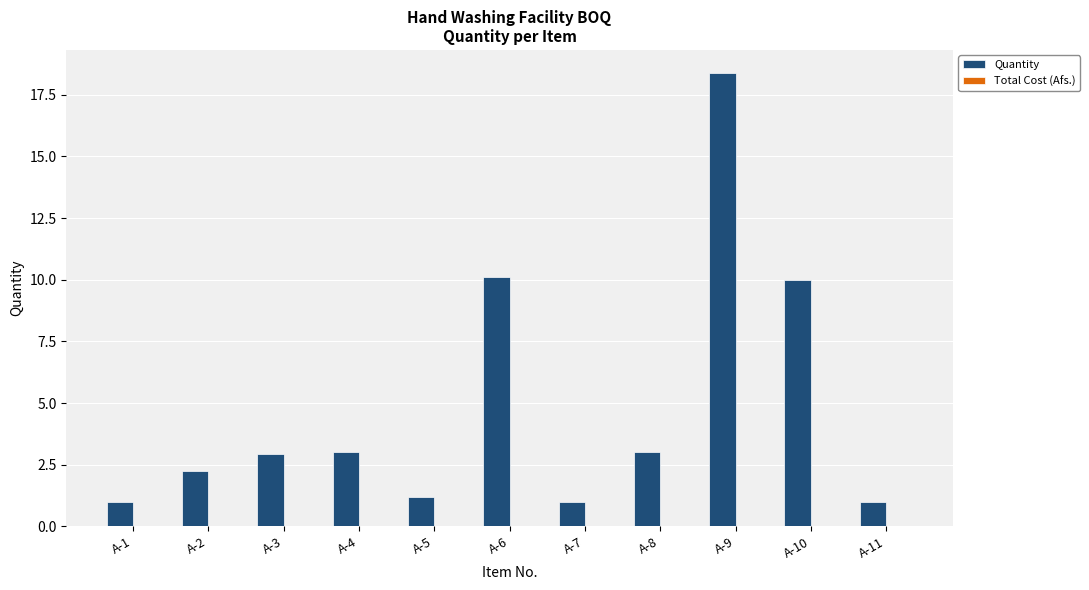

Count the number of data series in this chart.

1